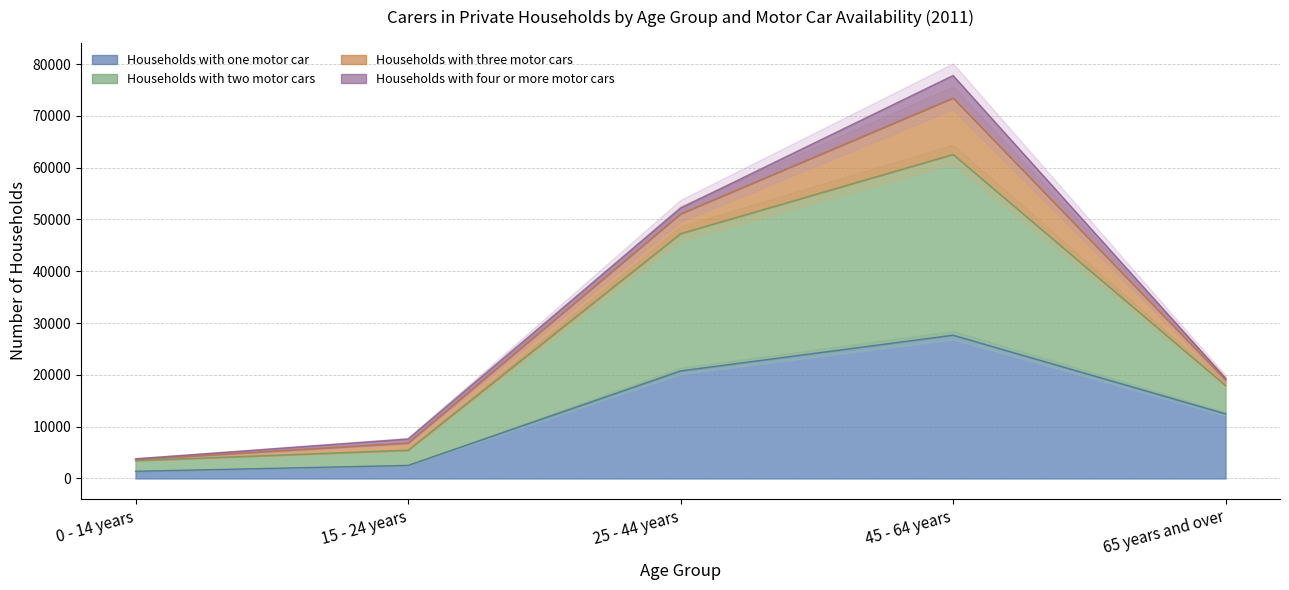

At which label is Households with two motor cars closest to 38566?

25 - 44 years